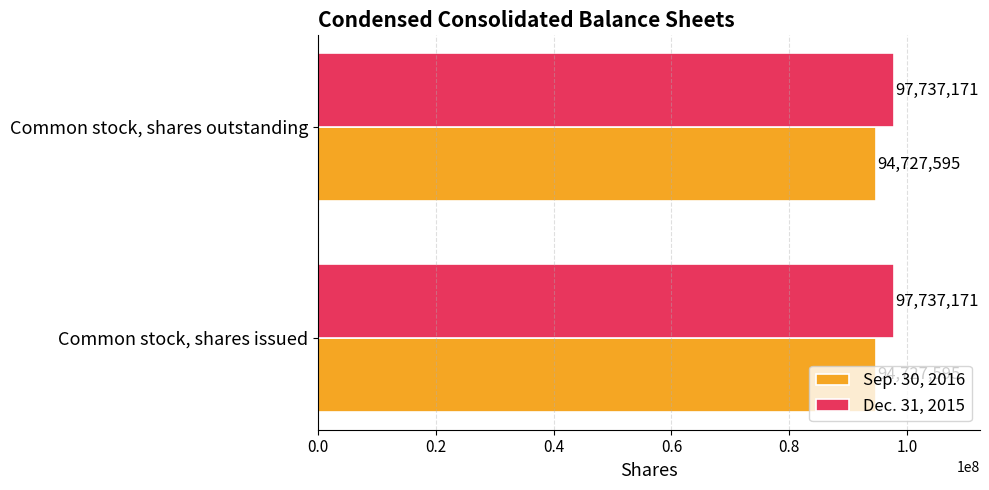

Rank the series at Common stock, shares outstanding from highest to lowest value.

Dec. 31, 2015, Sep. 30, 2016